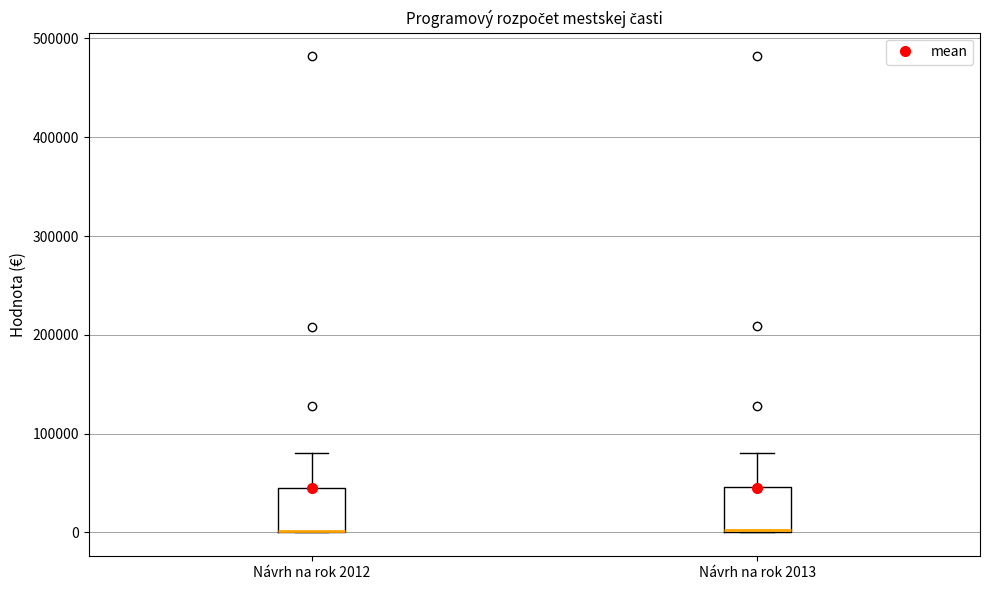

Reading left to right, read every box against the y-axis: the position of its median line, the range the box covers, and the ends of its whiskers. The values are not printed on the chart, so give them approximately, as read against the axis.

Návrh na rok 2012: median 0 (drawn on the box's lower edge), box 0 to 50000, whiskers 0 to 80000
Návrh na rok 2013: median 0 (drawn on the box's lower edge), box 0 to 50000, whiskers 0 to 80000